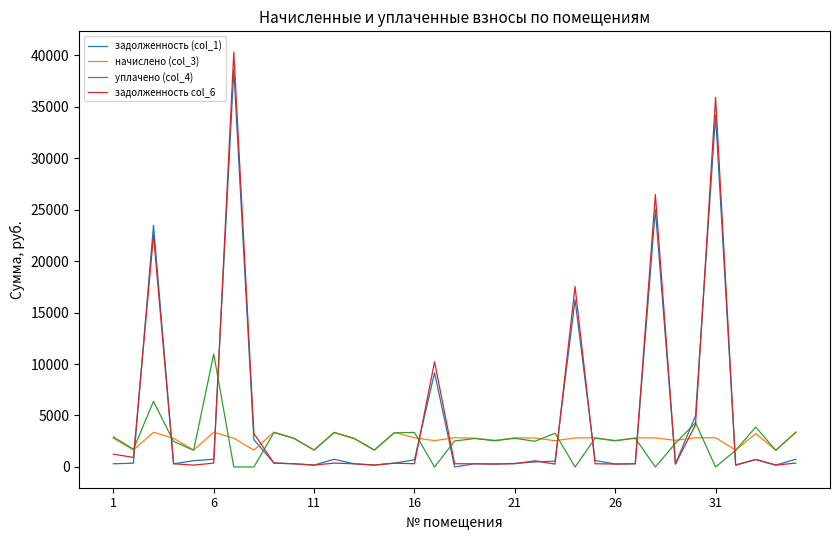

What is the maximum value shown in the chart?

40292.8